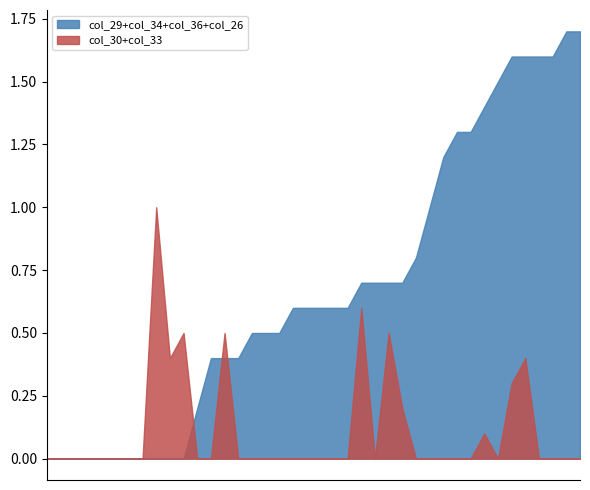

Which series has the largest total across all categories?

col_29+col_34+col_36+col_26